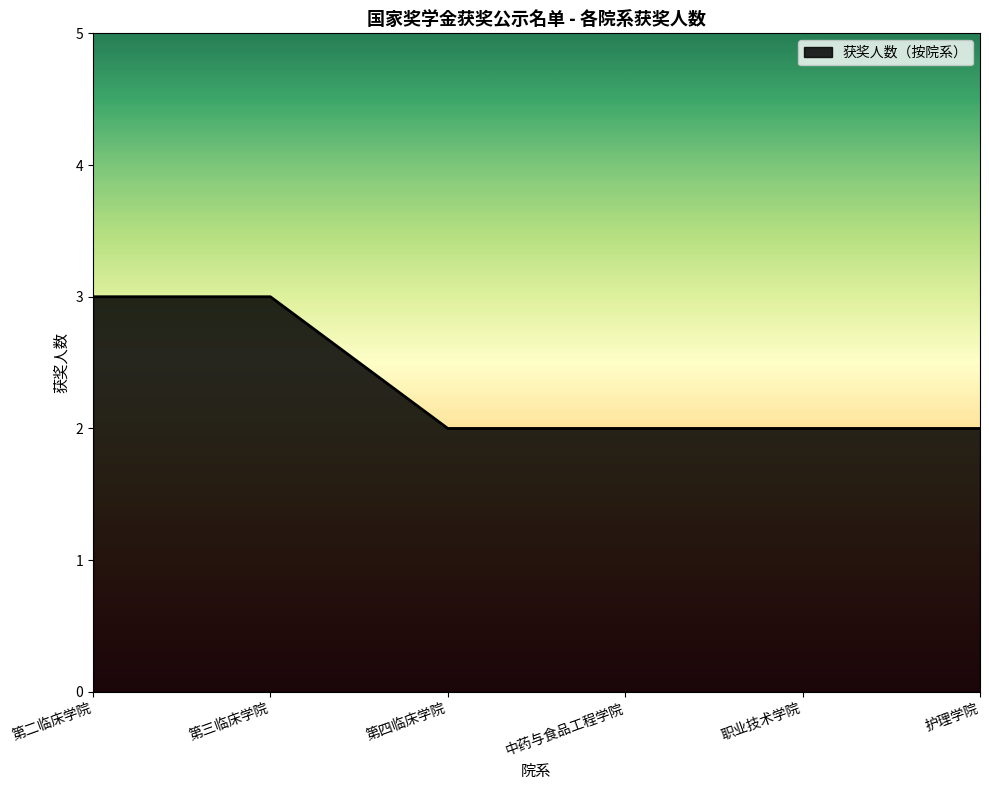

Which has a higher value, 护理学院 or 第三临床学院?

第三临床学院